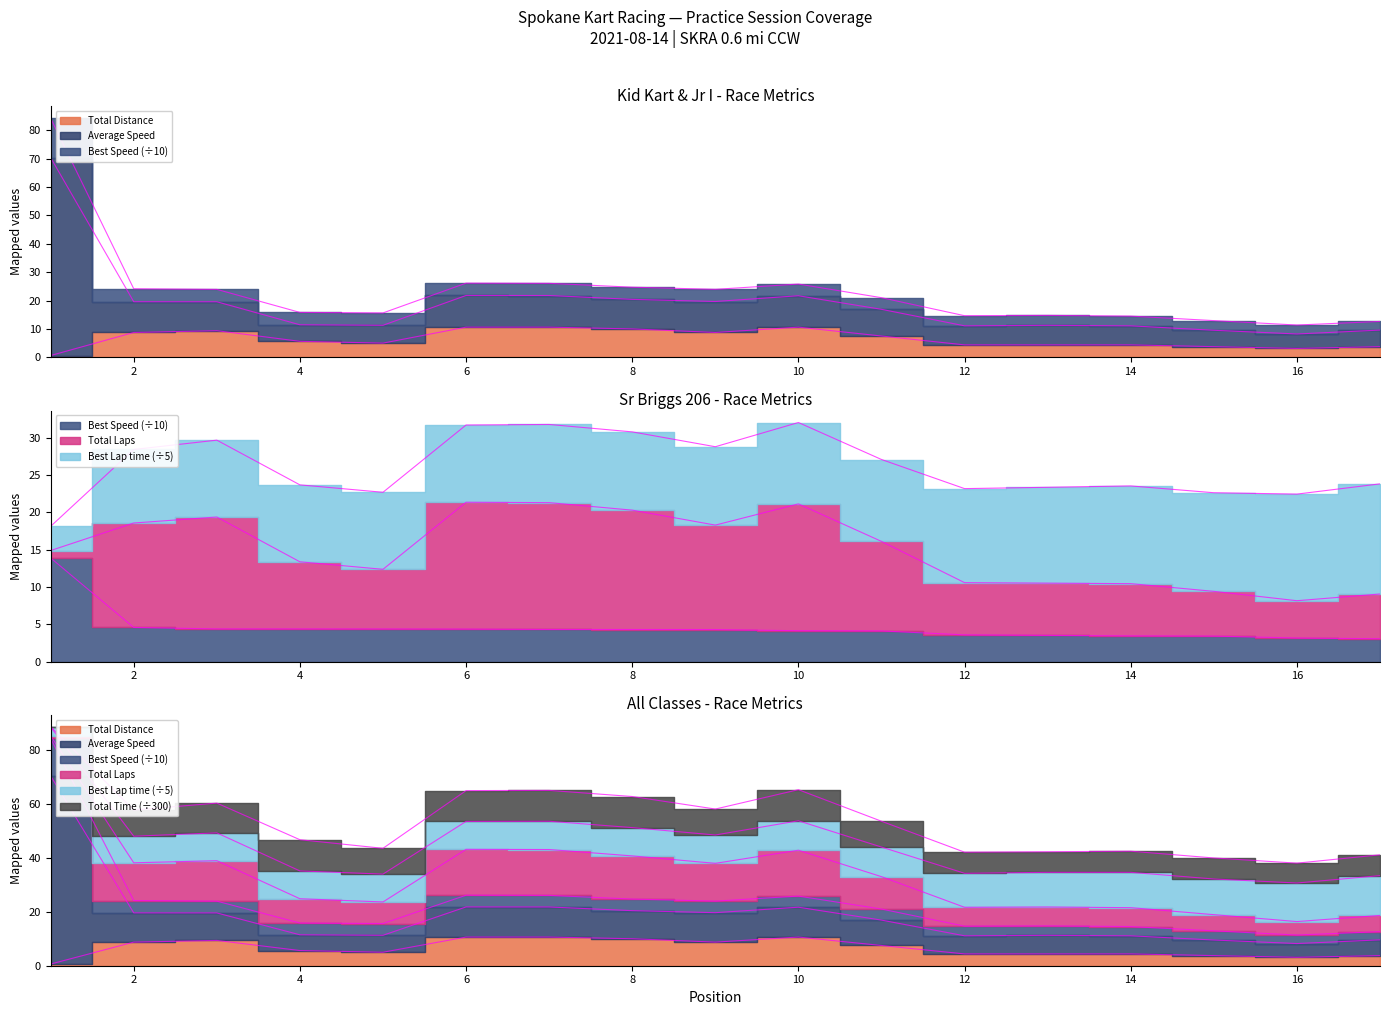

In Average Speed, how many points are lower than both neighbors (excluding endpoints)?

4